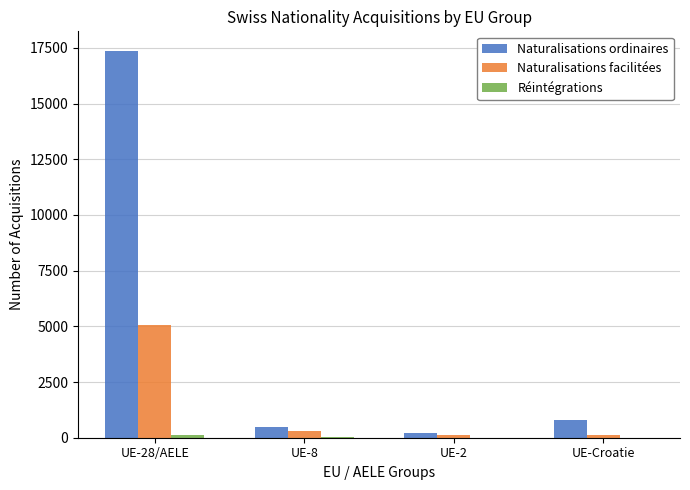

Which label corresponds to the largest value in the chart?

UE-28/AELE